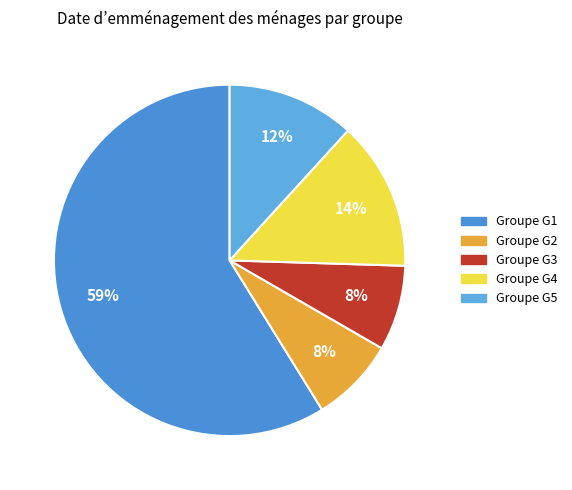

To the nearest percent, what is the difference between the largest and smallest slice percentages?

51%